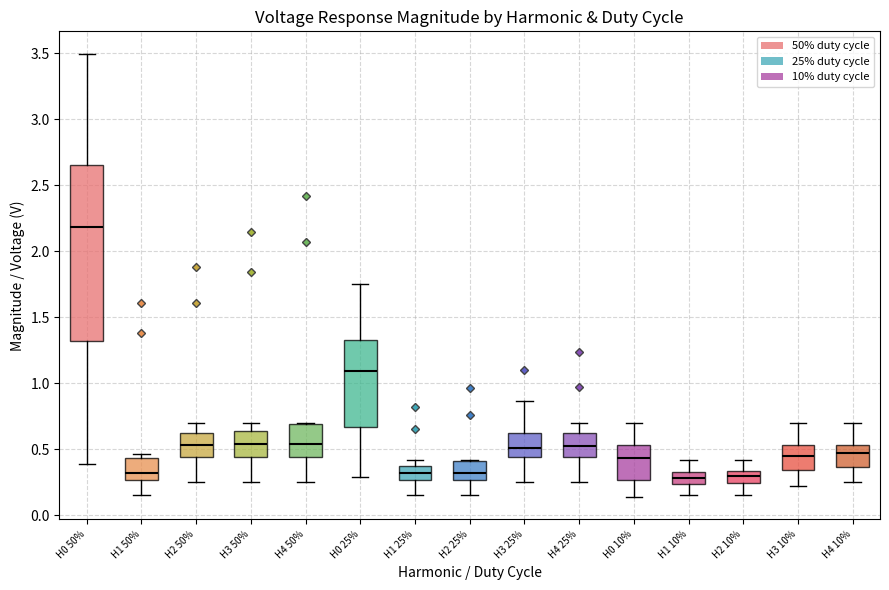

Reading left to right, read every box against the y-axis: the position of its median line, the range the box covers, and the ends of its whiskers. The values are not printed on the chart, so give them approximately, as read against the axis.

H0 50%: median 2.20, box 1.30 to 2.65, whiskers 0.40 to 3.50
H1 50%: median 0.30, box 0.25 to 0.45, whiskers 0.15 to 0.45 (just above the box's upper edge)
H2 50%: median 0.55, box 0.45 to 0.65, whiskers 0.25 to 0.70
H3 50%: median 0.55, box 0.45 to 0.65, whiskers 0.25 to 0.70
H4 50%: median 0.55, box 0.45 to 0.70, whiskers 0.25 to 0.70
H0 25%: median 1.10, box 0.65 to 1.35, whiskers 0.30 to 1.75
H1 25%: median 0.30, box 0.25 to 0.40, whiskers 0.15 to 0.40 (just above the box's upper edge)
H2 25%: median 0.30, box 0.25 to 0.40, whiskers 0.15 to 0.40
H3 25%: median 0.50, box 0.45 to 0.65, whiskers 0.25 to 0.85
H4 25%: median 0.50, box 0.45 to 0.65, whiskers 0.25 to 0.70
H0 10%: median 0.45, box 0.25 to 0.55, whiskers 0.15 to 0.70
H1 10%: median 0.30, box 0.25 to 0.35, whiskers 0.15 to 0.40
H2 10%: median 0.30, box 0.25 to 0.35, whiskers 0.15 to 0.40
H3 10%: median 0.45, box 0.35 to 0.55, whiskers 0.20 to 0.70
H4 10%: median 0.45, box 0.35 to 0.55, whiskers 0.25 to 0.70